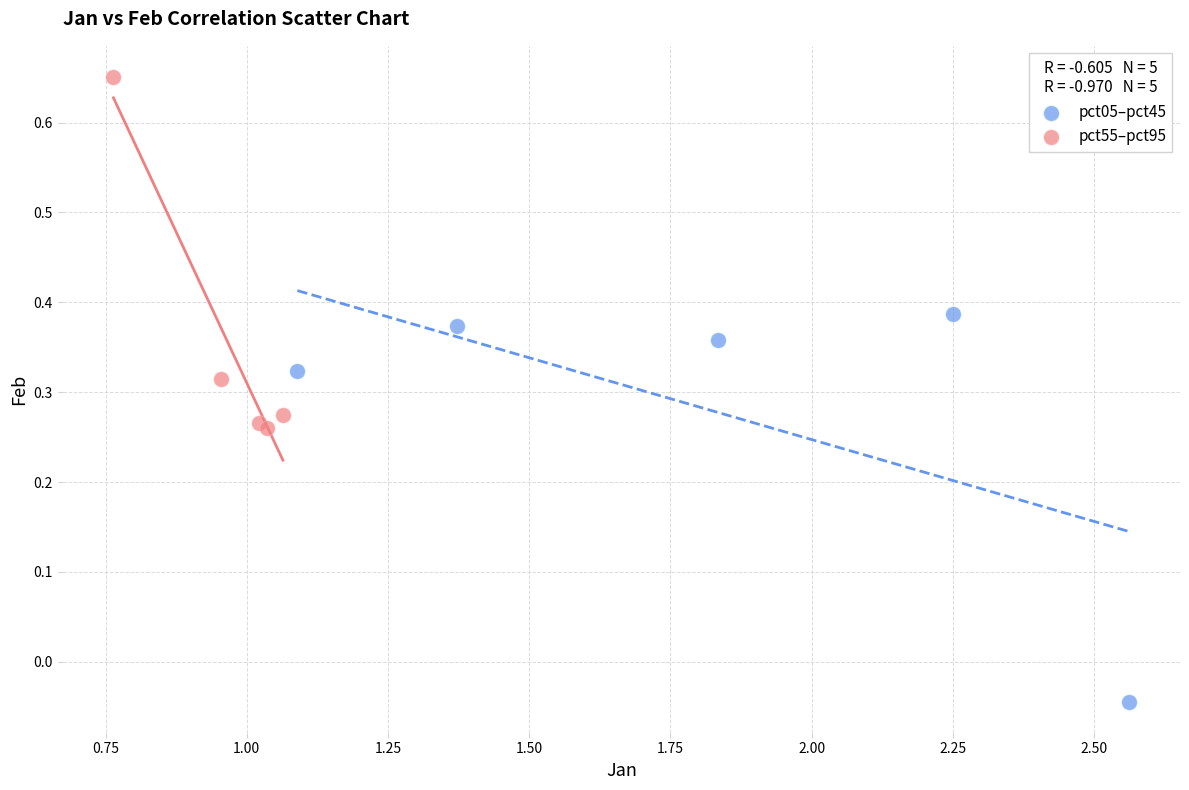

Which series reaches the minimum Y coordinate?

pct05–pct45